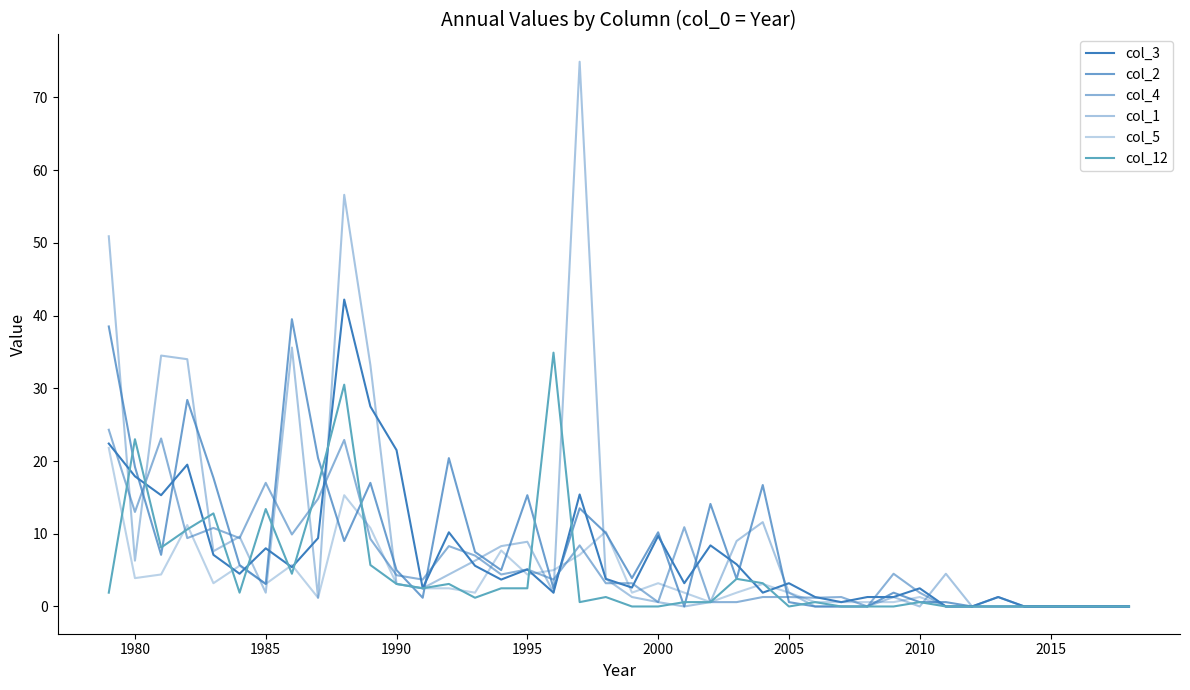

Rank the series by their average value, from lowest to highest.

col_5, col_12, col_4, col_3, col_2, col_1